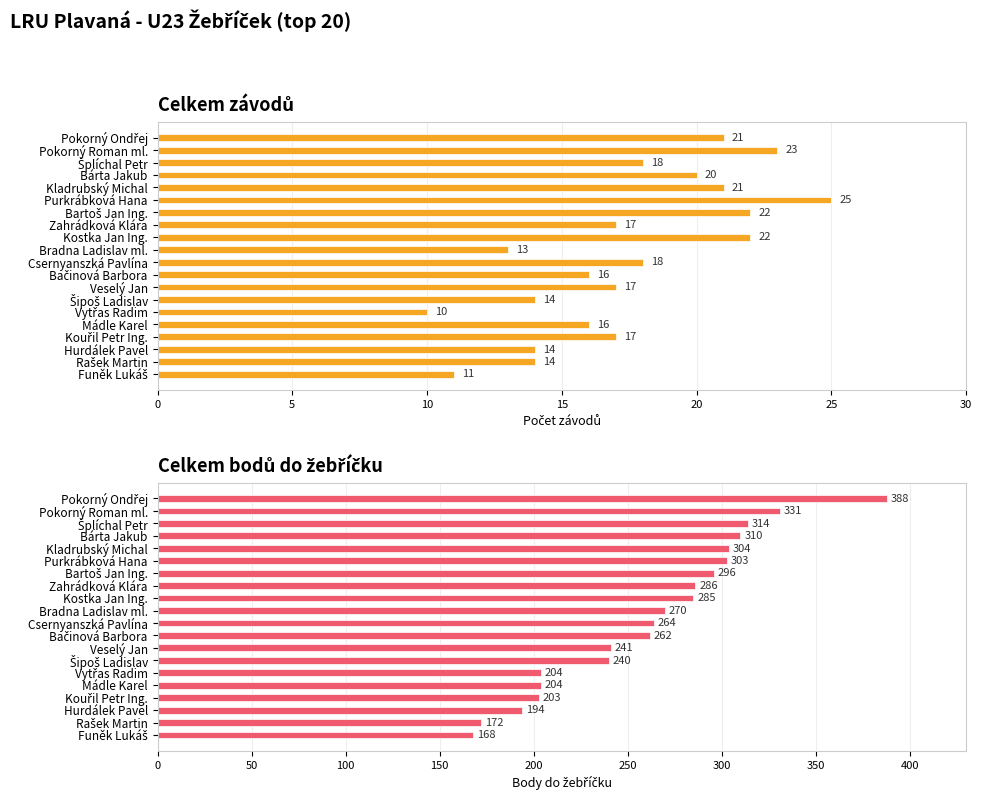

Is it true that Celkem bodů do žebříčku equals 352 at Csernyanszká Pavlína?

False